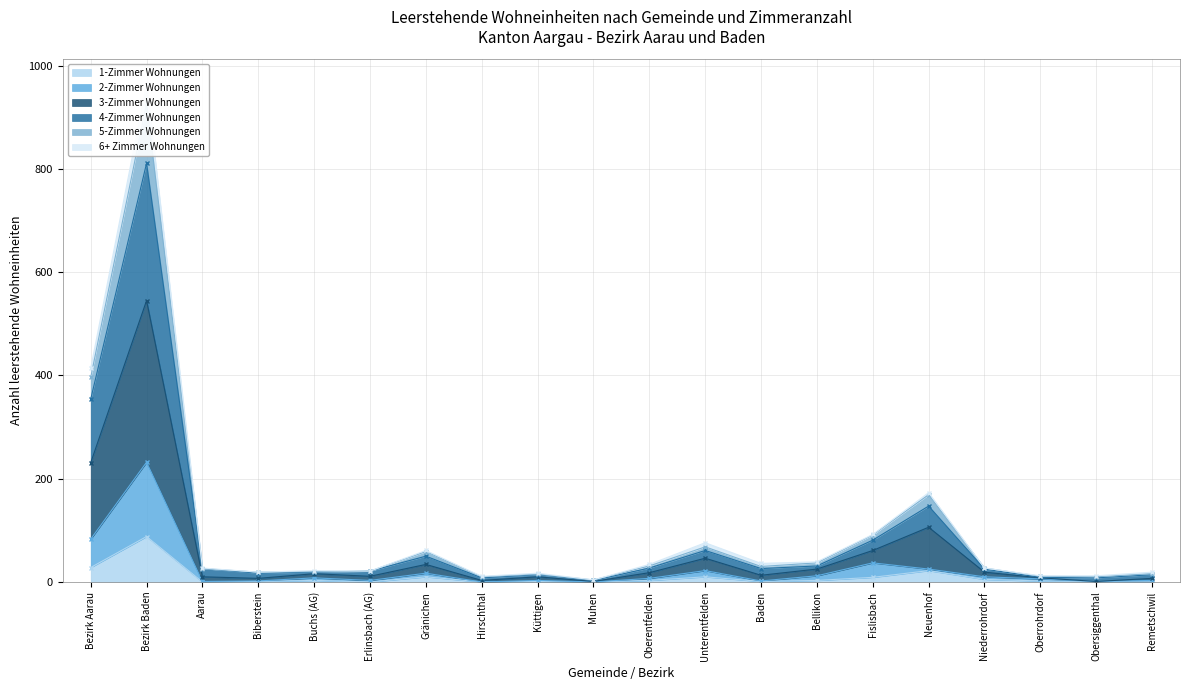

The value of 1-Zimmer Wohnungen at Unterentfelden is 4. True or false?

False